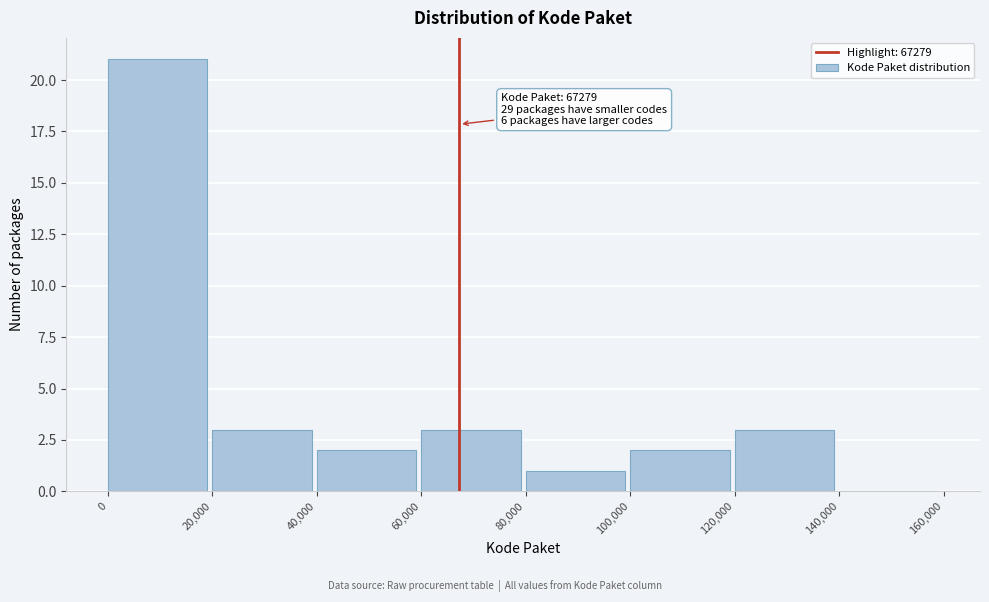

Which range on the x-axis has the tallest bar?

0 to 20,000